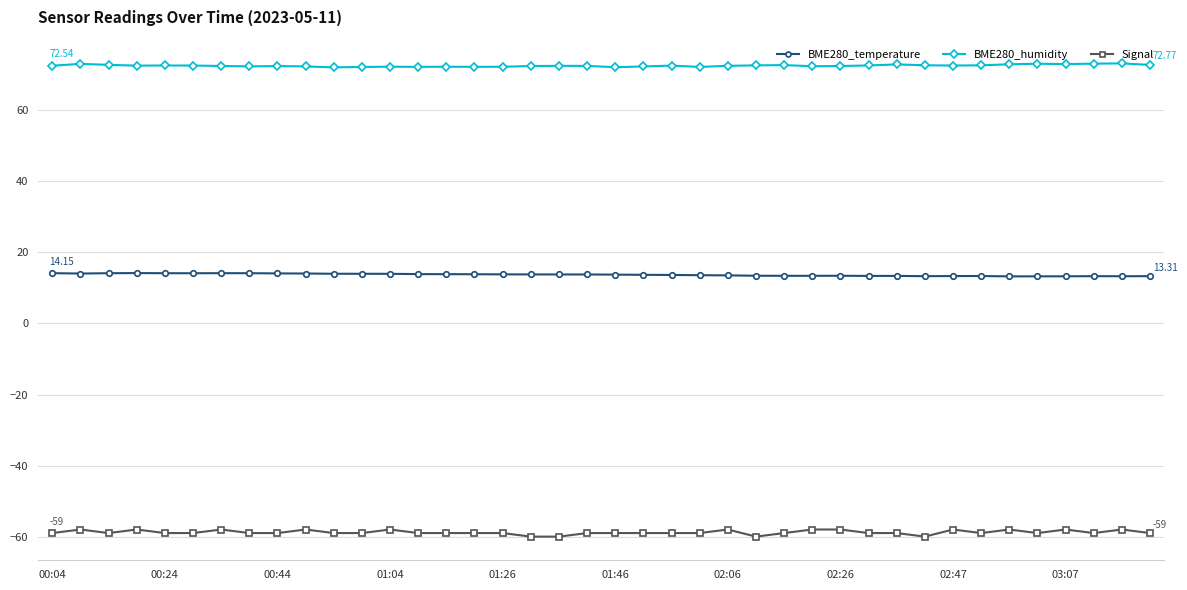

What is the smallest value displayed?

-60.0